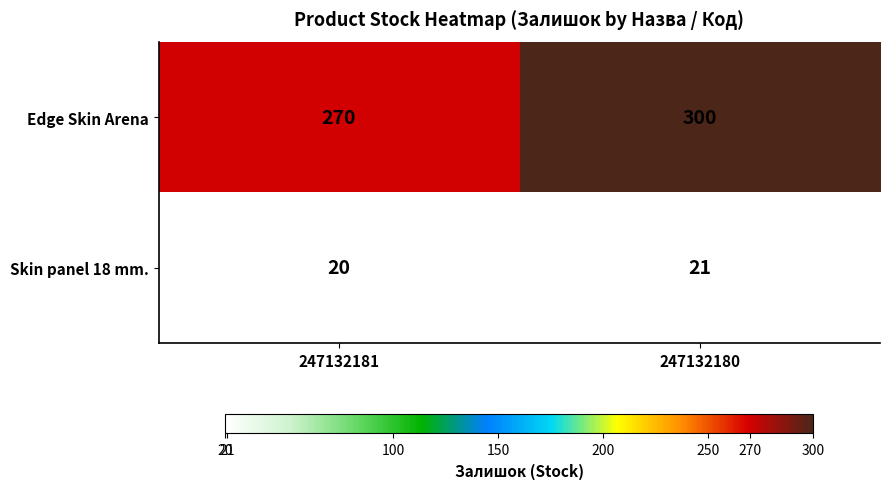

At which category is the sum across all series the highest?

247132180